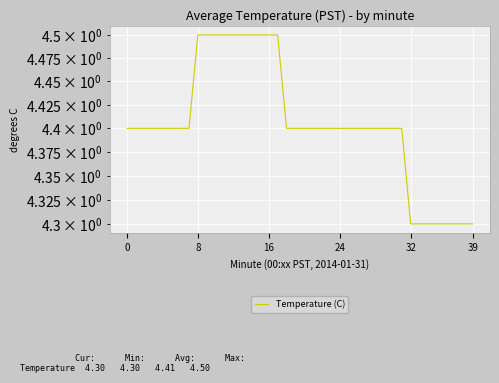

What is the label of the 27th point from the right?

13